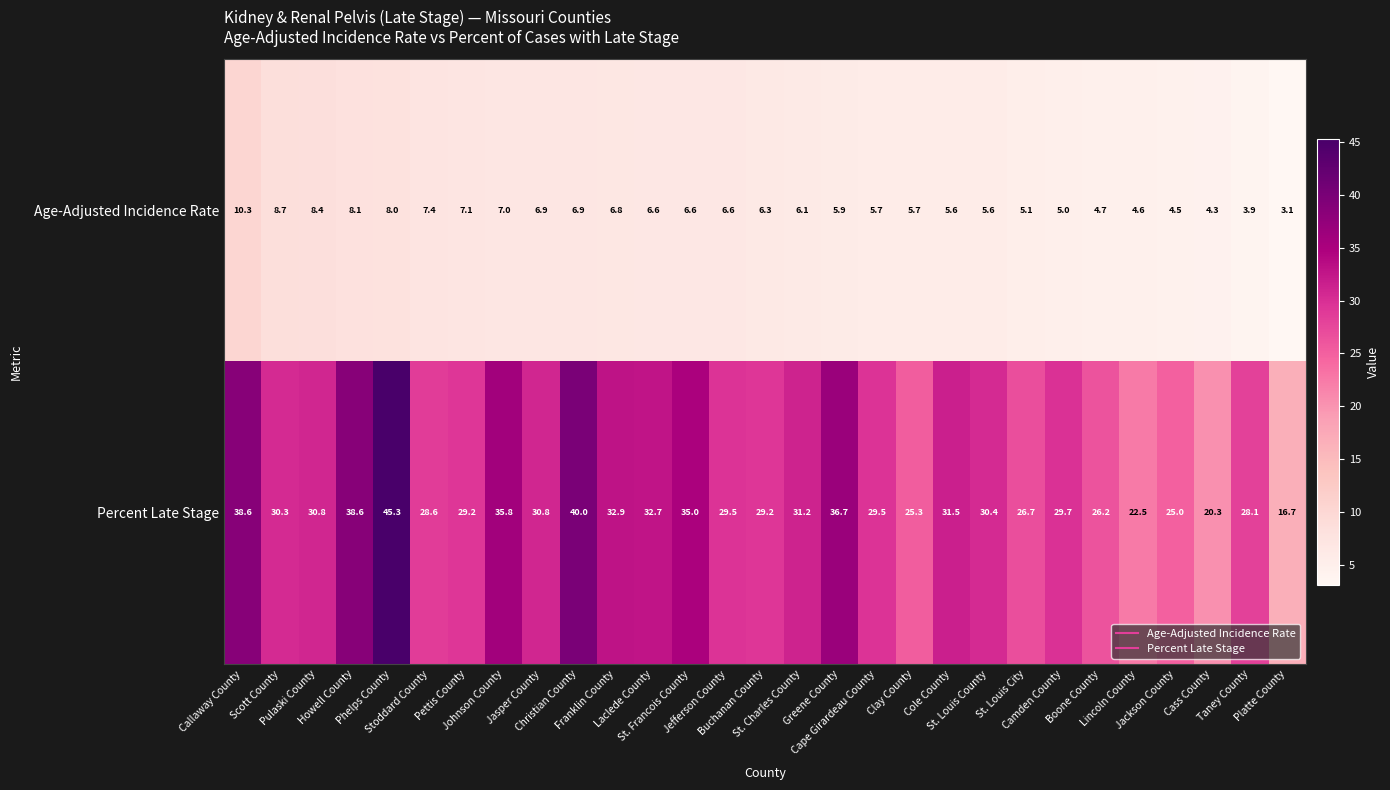

Which series has the largest range (max minus min)?

Percent Late Stage